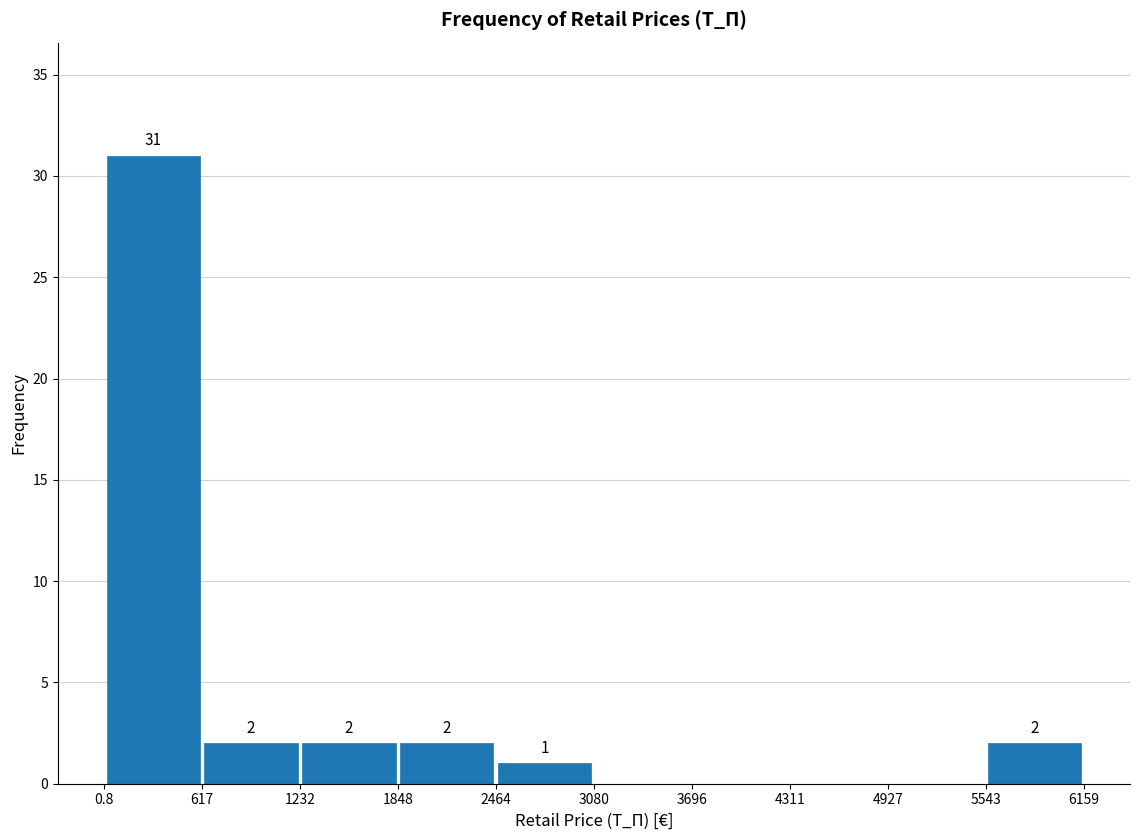

Over which range of the x-axis is the bar tallest?

0.8 to 617